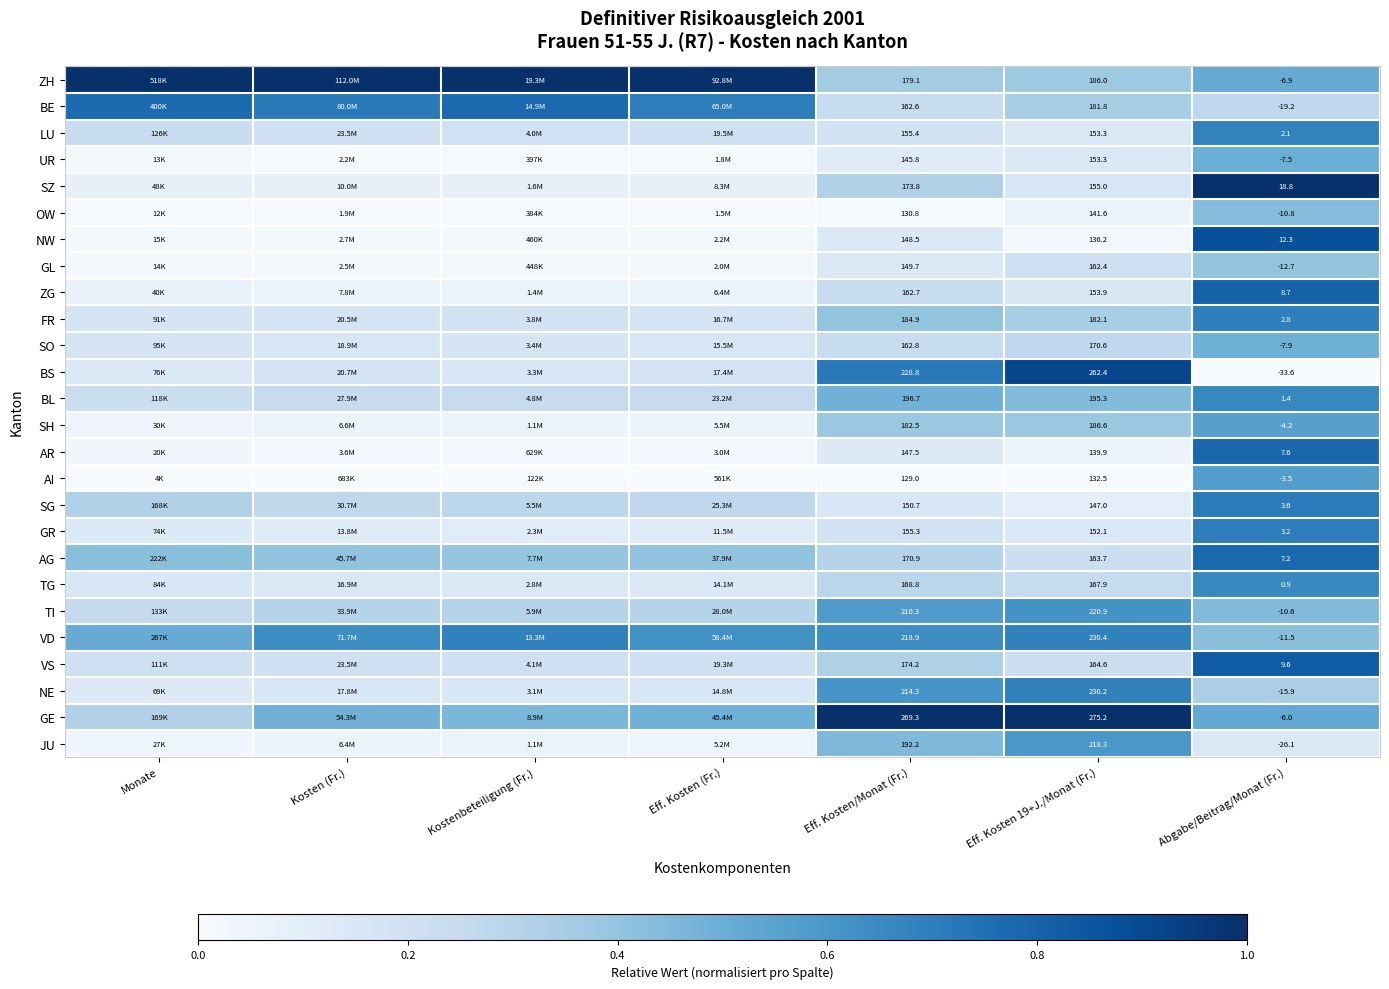

Rank the series at Abgabe/Beitrag/Monat (Fr.) from lowest to highest value.

BS, JU, BE, NE, GL, VD, OW, TI, SO, UR, ZH, GE, SH, AI, TG, BL, LU, FR, GR, SG, AG, AR, ZG, VS, NW, SZ